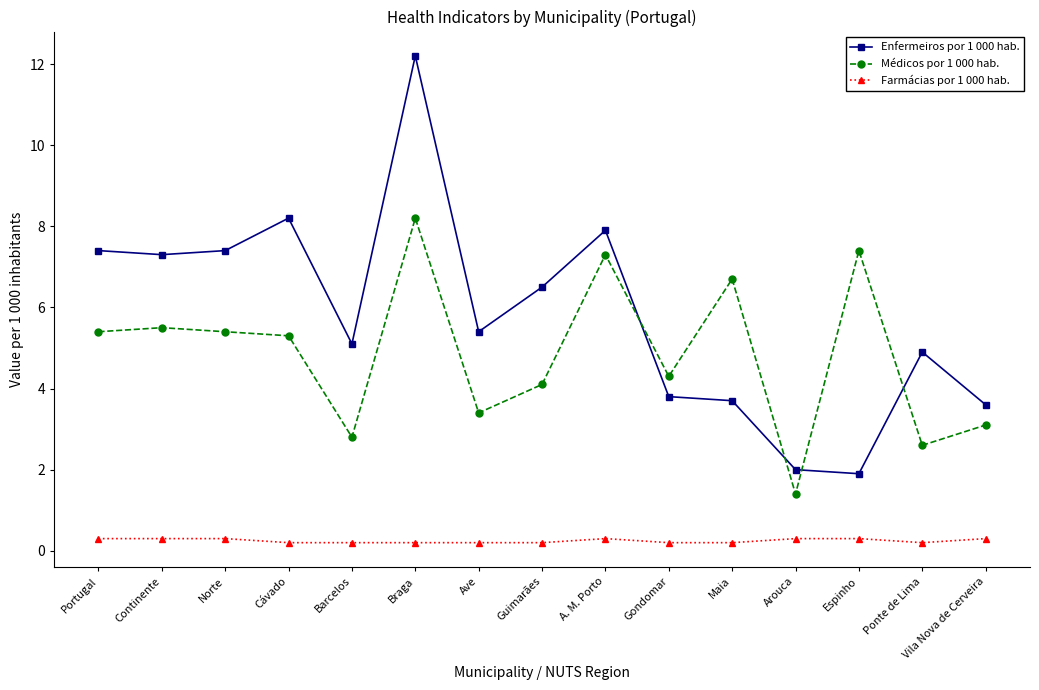

What is the maximum value for Farmácias por 1 000 hab.?

0.3